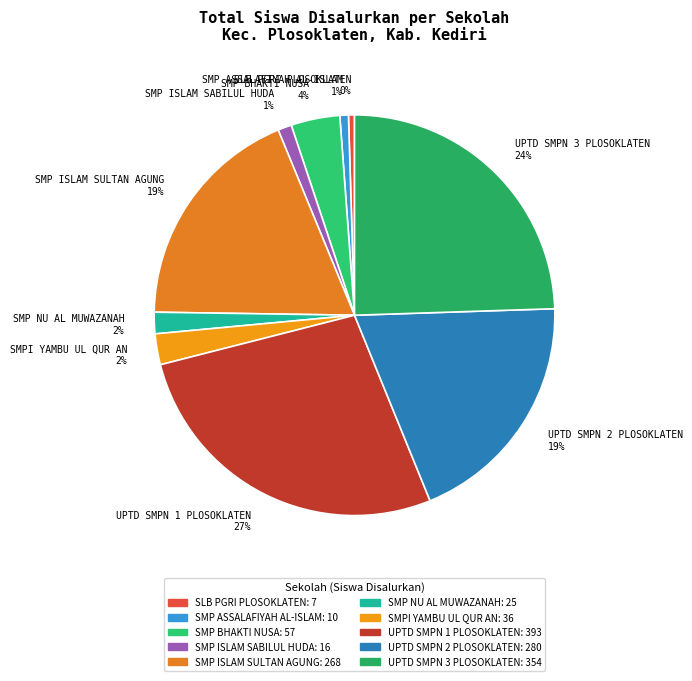

Which has a higher value, SMP BHAKTI NUSA 4% or SMPI YAMBU UL QUR AN 2%?

SMP BHAKTI NUSA 4%